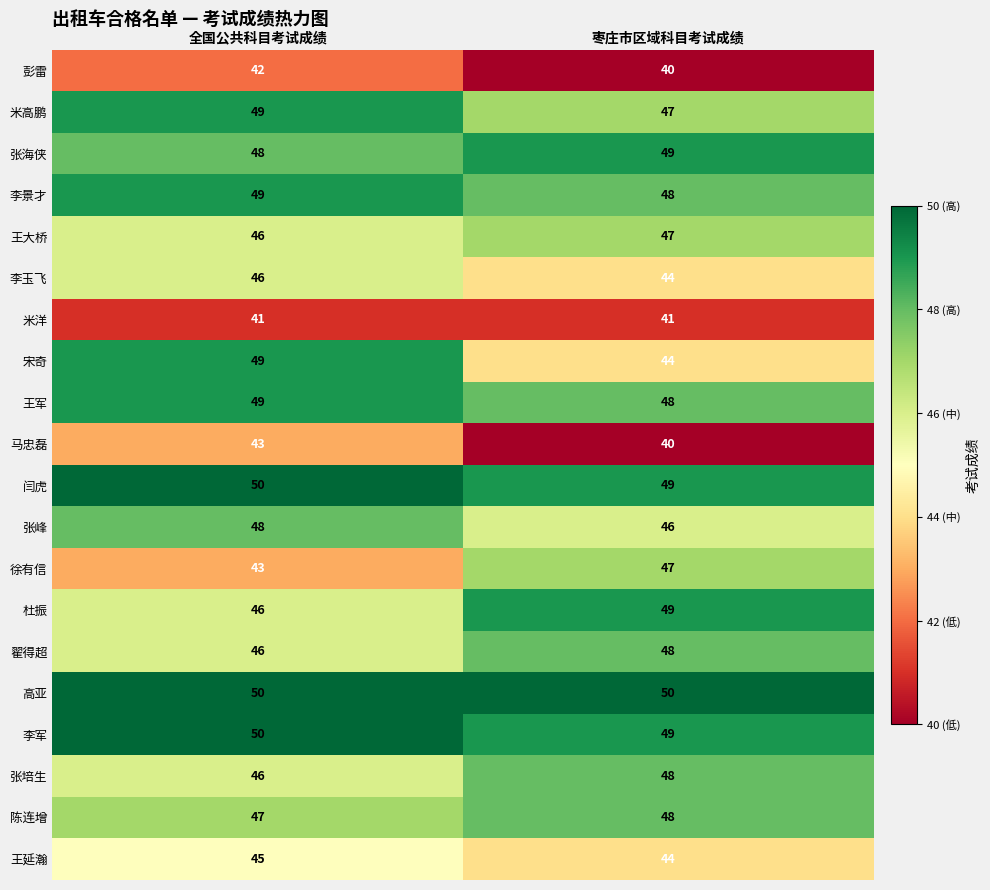

What is the average value of the 徐有信 series?

45